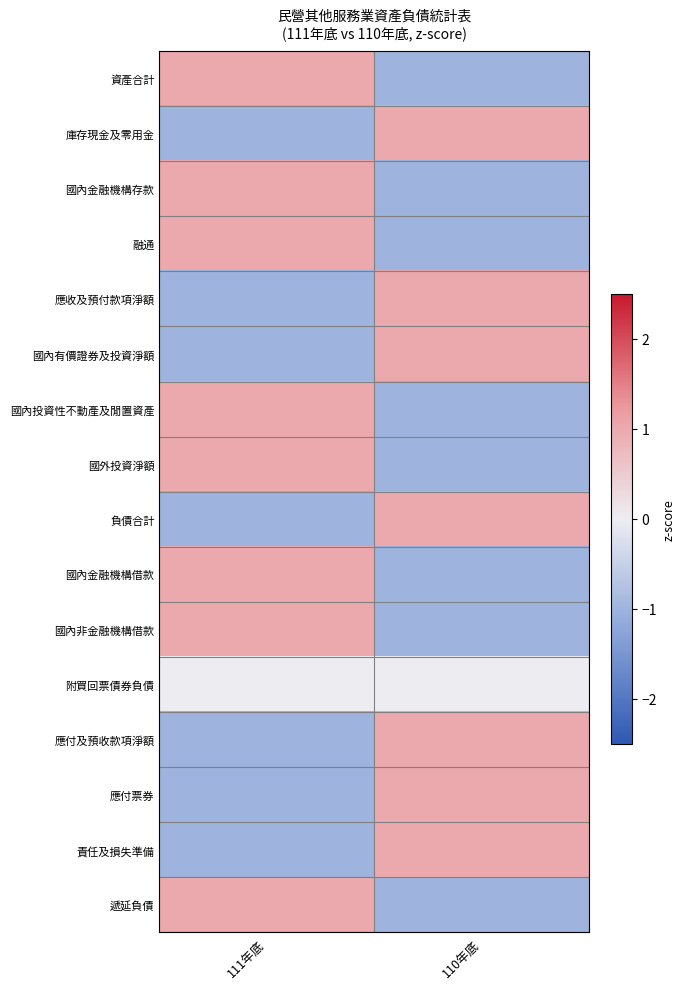

Reading left to right, list all the values displayed in this chart.

資產合計: 111年底=1.0	110年底=-1.0
庫存現金及零用金: 111年底=-1.0	110年底=1.0
國內金融機構存款: 111年底=1.0	110年底=-1.0
融通: 111年底=1.0	110年底=-1.0
應收及預付款項淨額: 111年底=-1.0	110年底=1.0
國內有價證券及投資淨額: 111年底=-1.0	110年底=1.0
國內投資性不動產及閒置資產: 111年底=1.0	110年底=-1.0
國外投資淨額: 111年底=1.0	110年底=-1.0
負債合計: 111年底=-1.0	110年底=1.0
國內金融機構借款: 111年底=1.0	110年底=-1.0
國內非金融機構借款: 111年底=1.0	110年底=-1.0
附買回票債券負債: 111年底=0.0	110年底=0.0
應付及預收款項淨額: 111年底=-1.0	110年底=1.0
應付票券: 111年底=-1.0	110年底=1.0
責任及損失準備: 111年底=-1.0	110年底=1.0
遞延負債: 111年底=1.0	110年底=-1.0